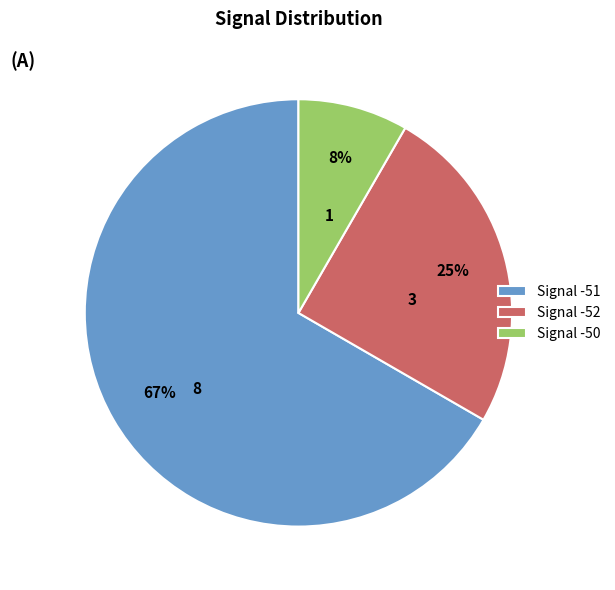

The Signal -50 slice represents 8% of the pie. True or false?

True